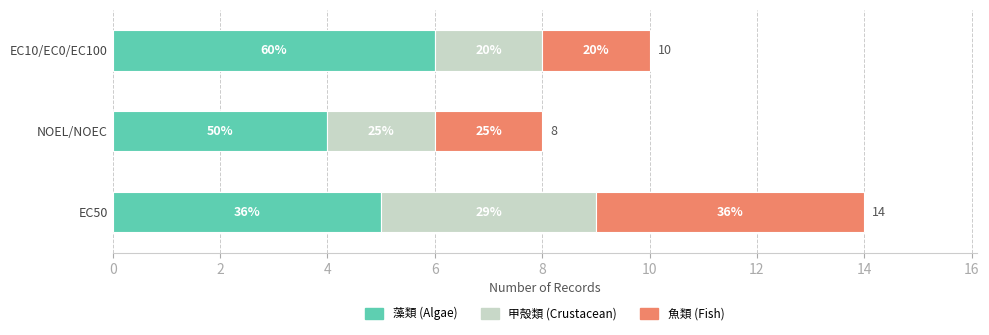

Between EC50 and EC50, which series saw the biggest shift?

甲殻類